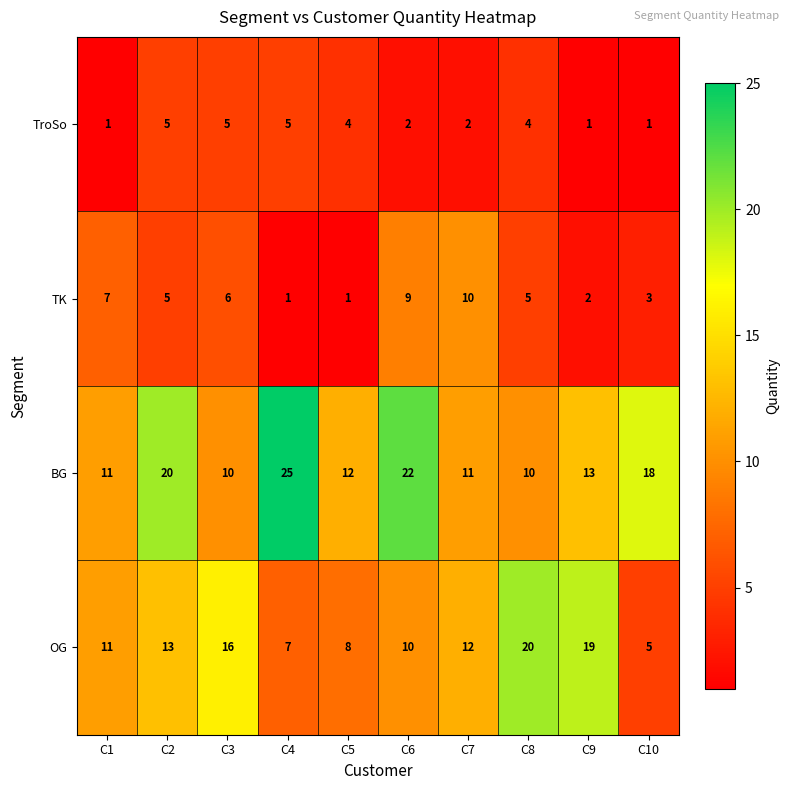

How many values in the TroSo series are below 4?

5